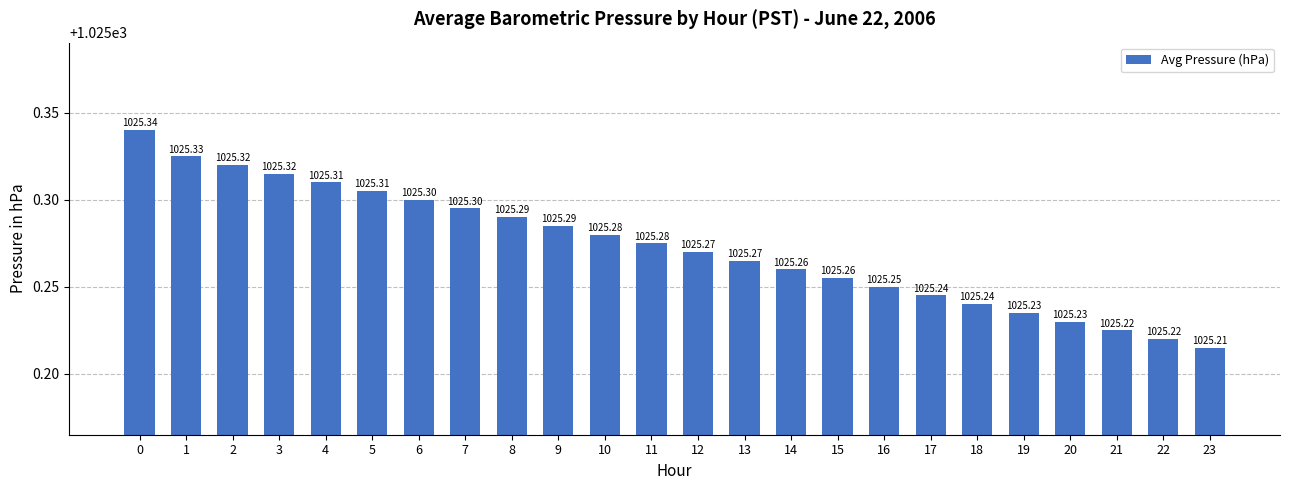

Between 11 and 4, which is larger?

4